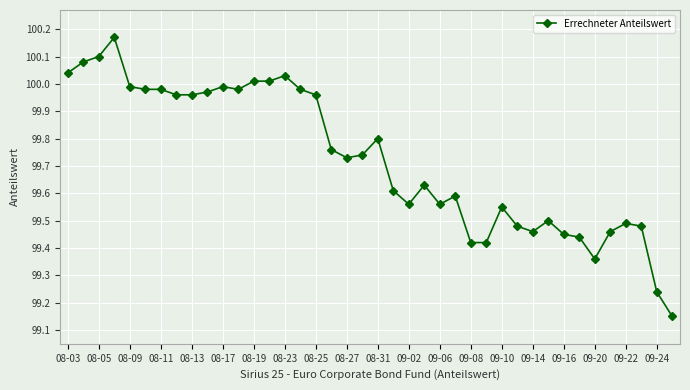

What is the difference between the second highest and second lowest values?

0.9